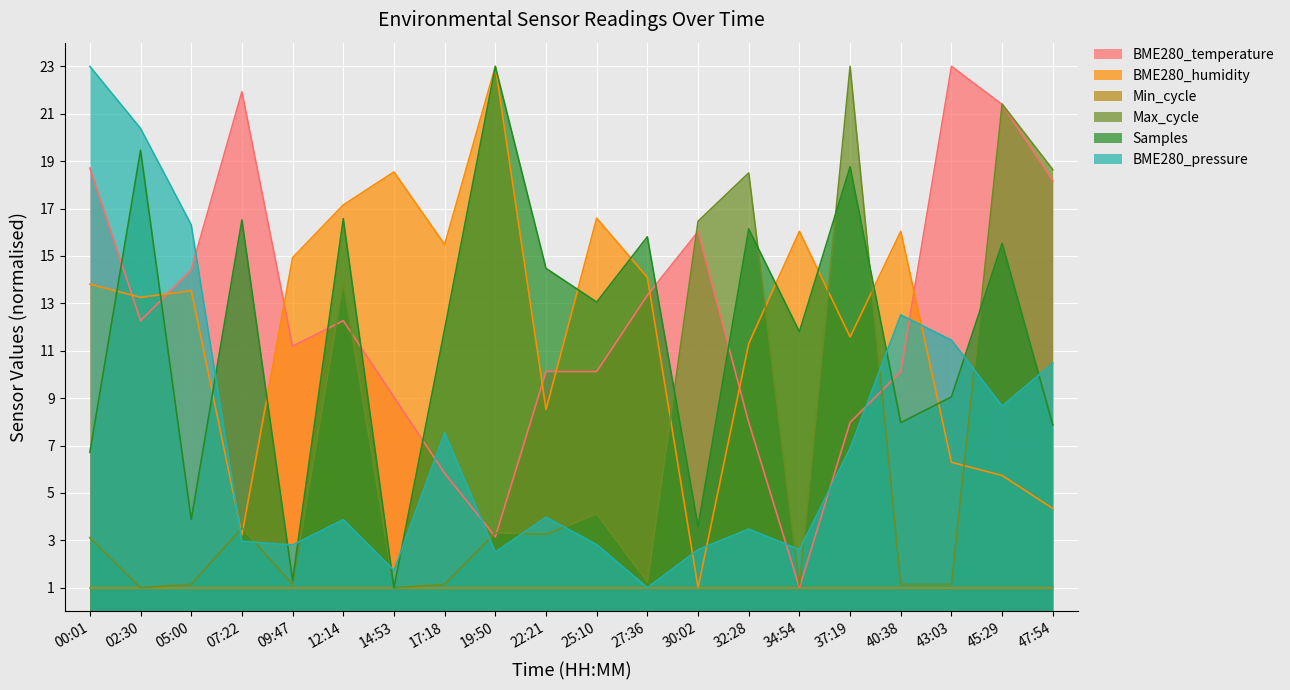

What is the spread (max minus min) of values at 00:01?

22.0